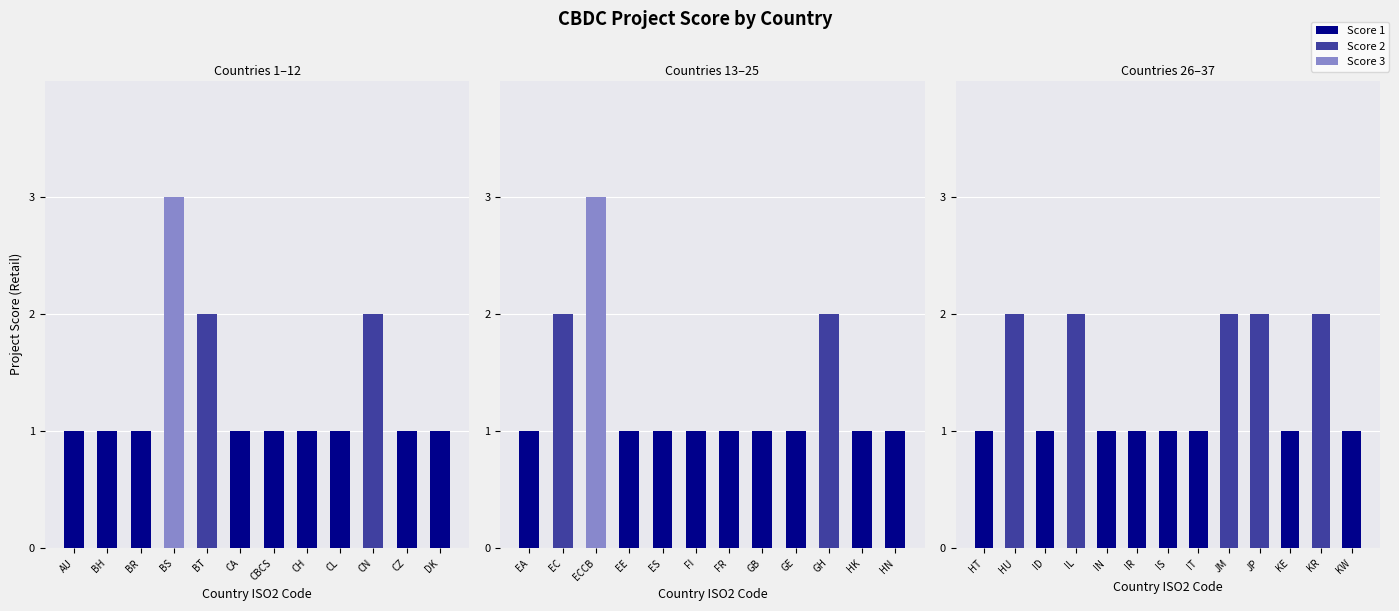

True or false: the data shows 0 at IN.

False